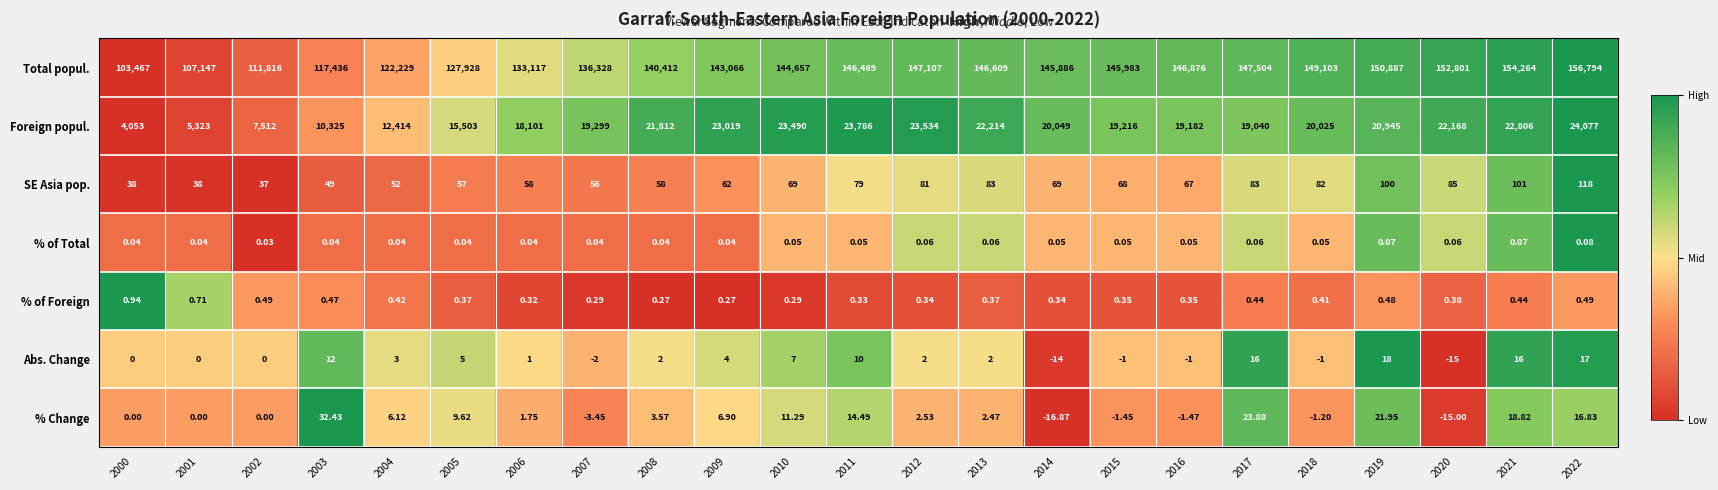

At how many categories does at least one series exceed 0?

23